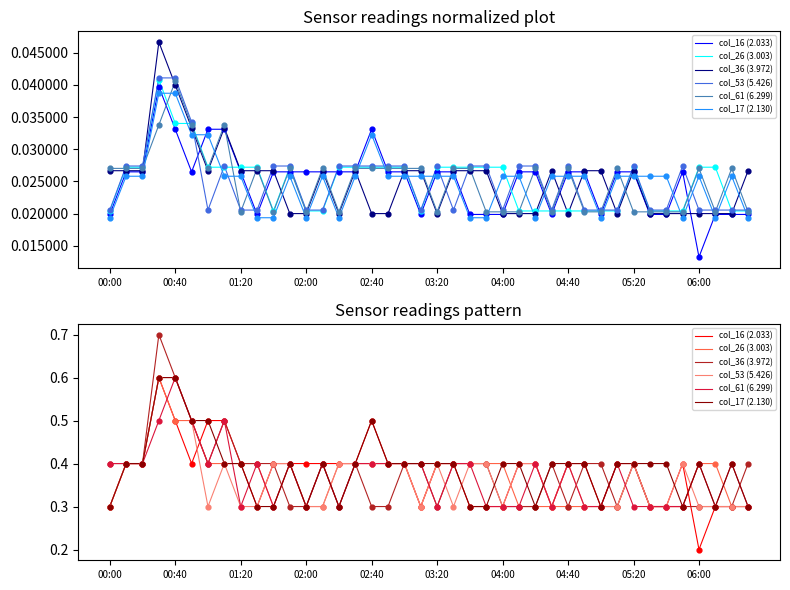

Which series has the widest spread of Y values?

col_16 (2.033)